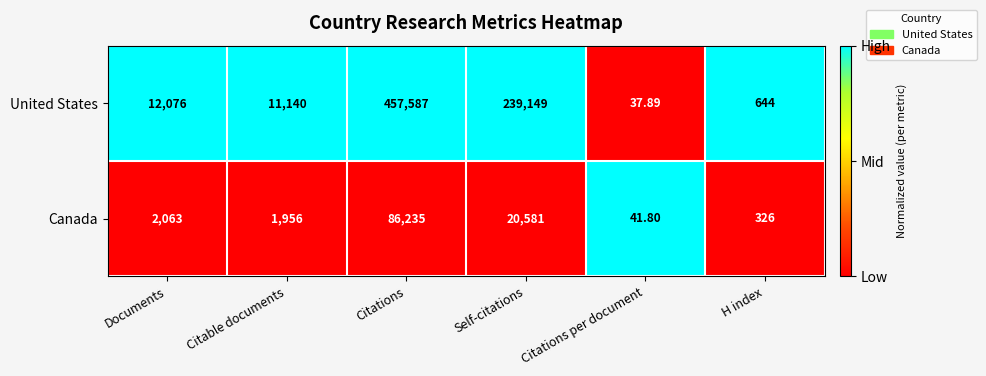

Which series has the largest total across all categories?

United States